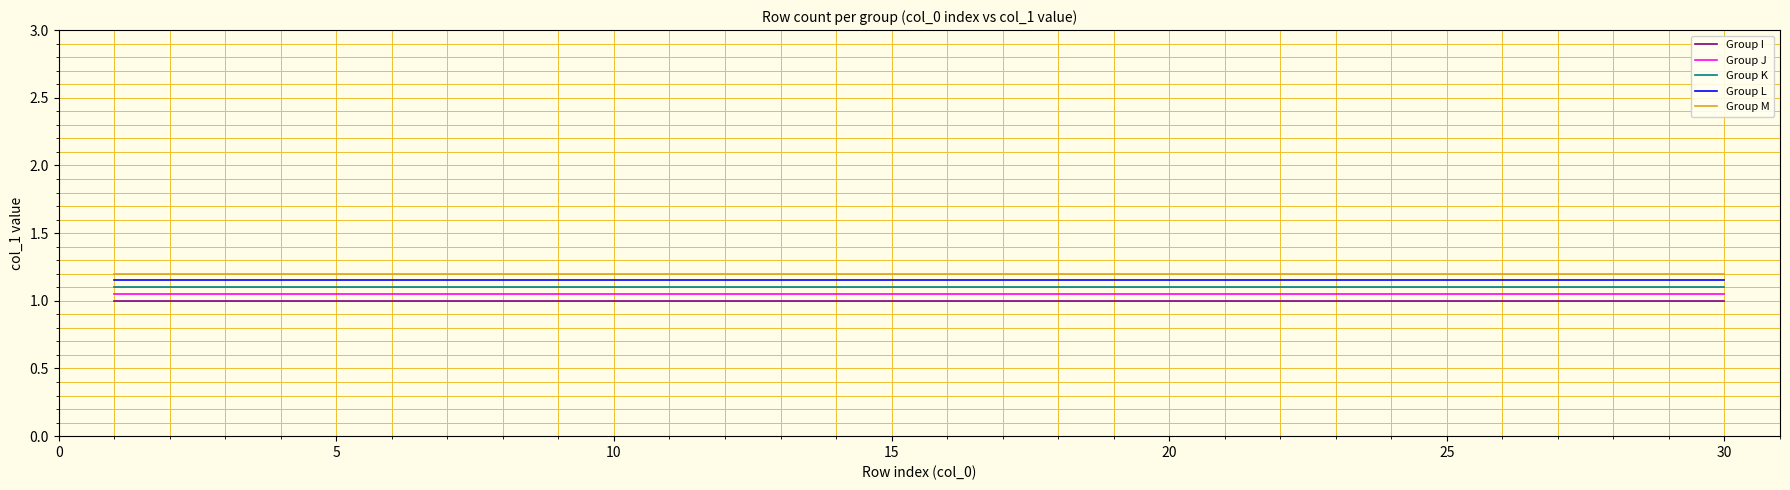

At how many categories does at least one series exceed 1?

30